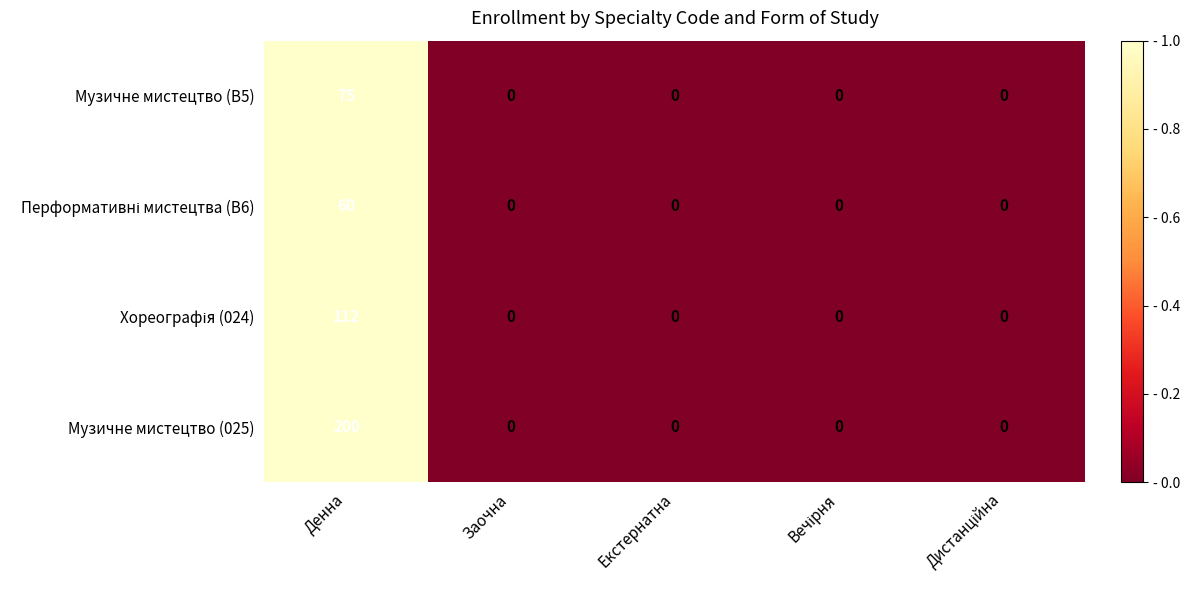

What is the total value across all series at Денна?

447